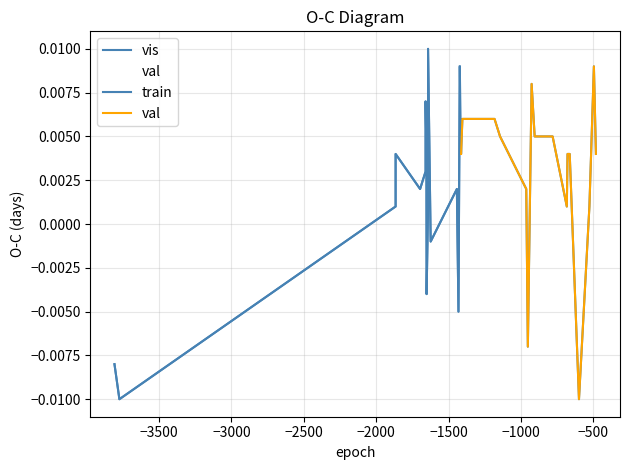

How many positive values are there?

24